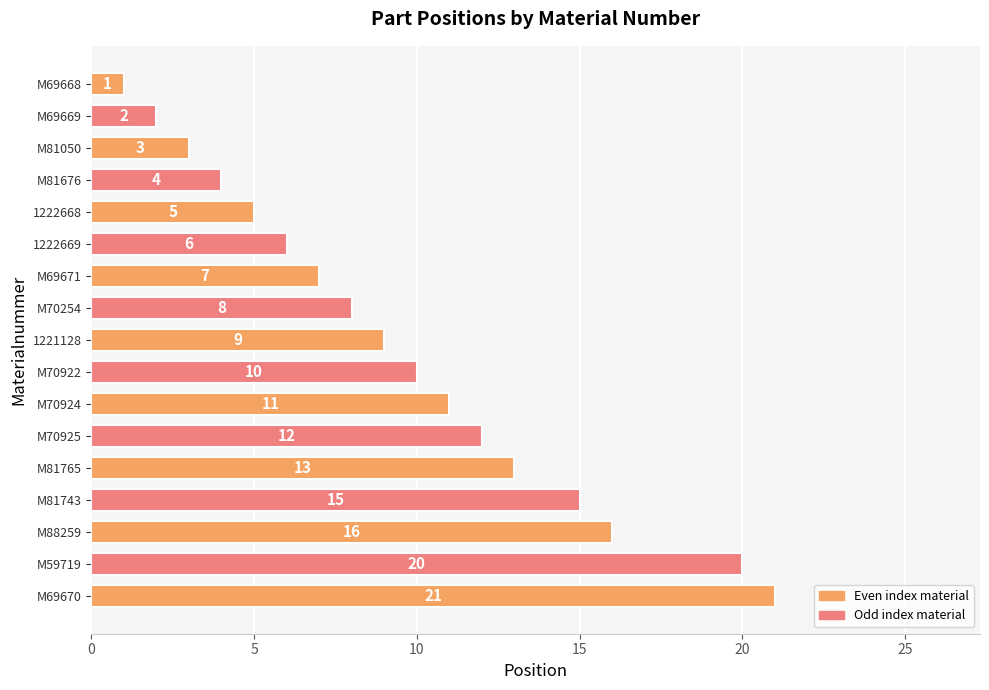

True or false: the data shows 13 at 1221128.

False